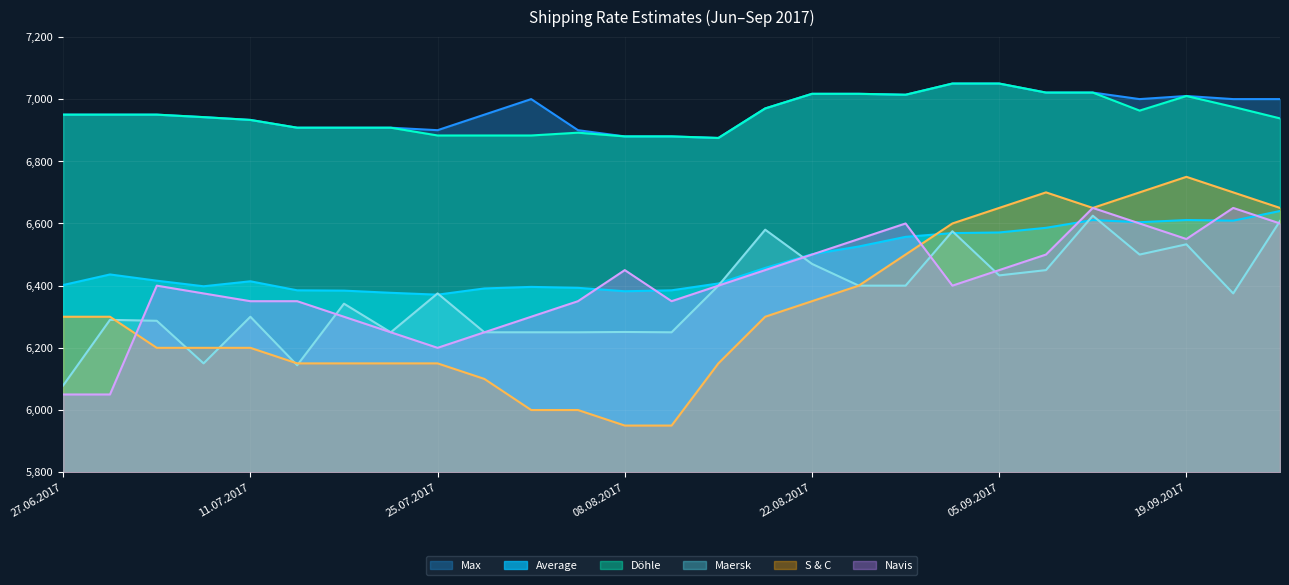

At which label is Navis closest to 6350?

11.07.2017